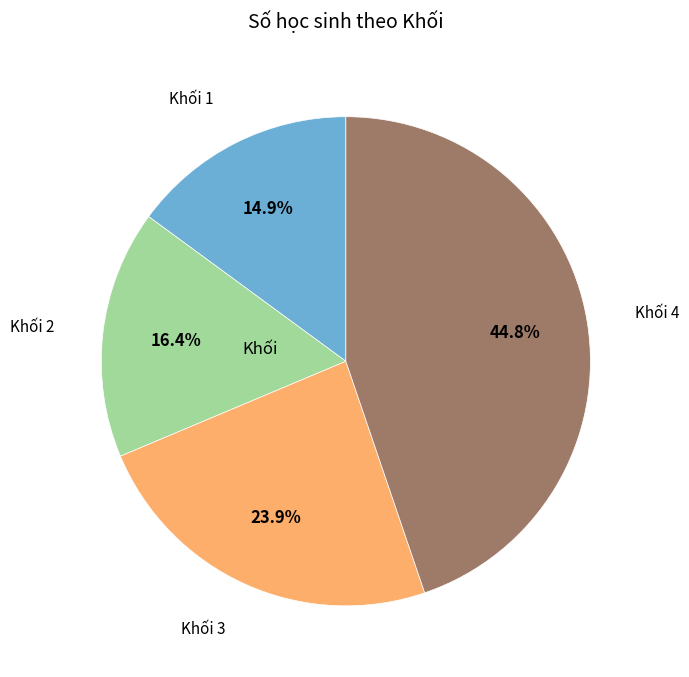

Is there a majority slice in this chart?

No